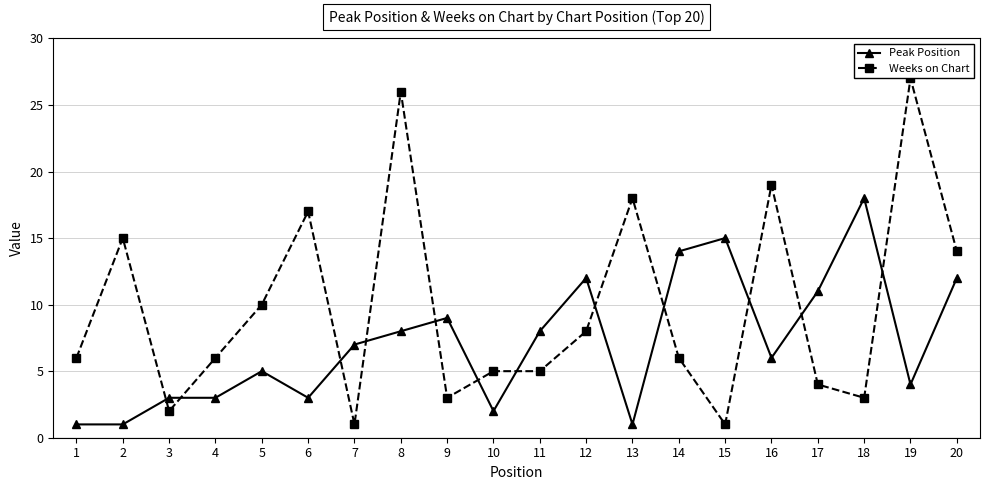

In Weeks on Chart, how many points are higher than both neighbors (excluding endpoints)?

6